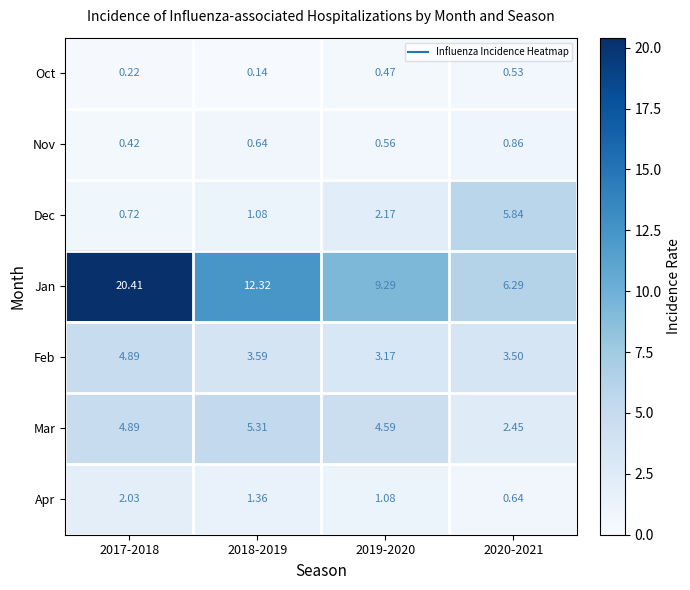

Which series changed the most between 2018-2019 and 2019-2020?

Jan